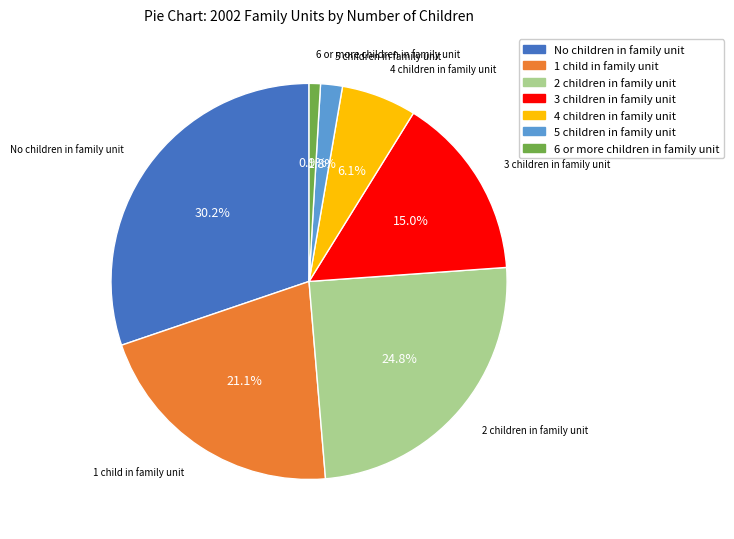

Combined, do No children in family unit and 3 children in family unit account for over 50%?

No